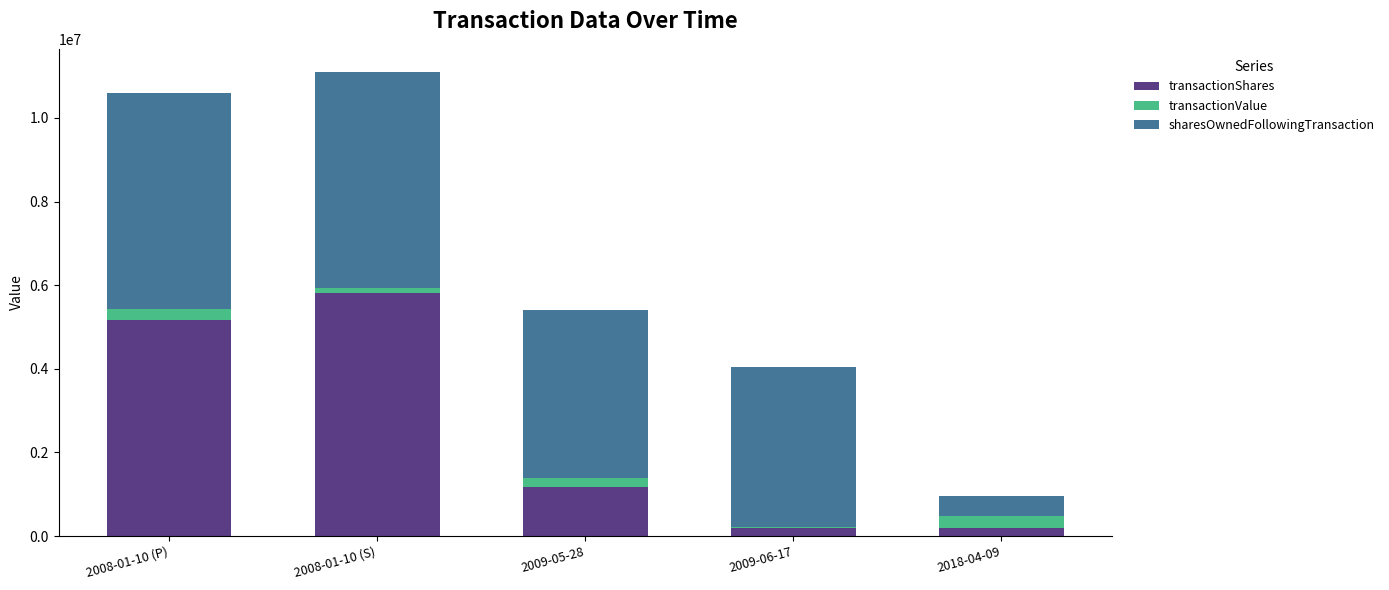

What is the average value of the transactionShares series?

2506879